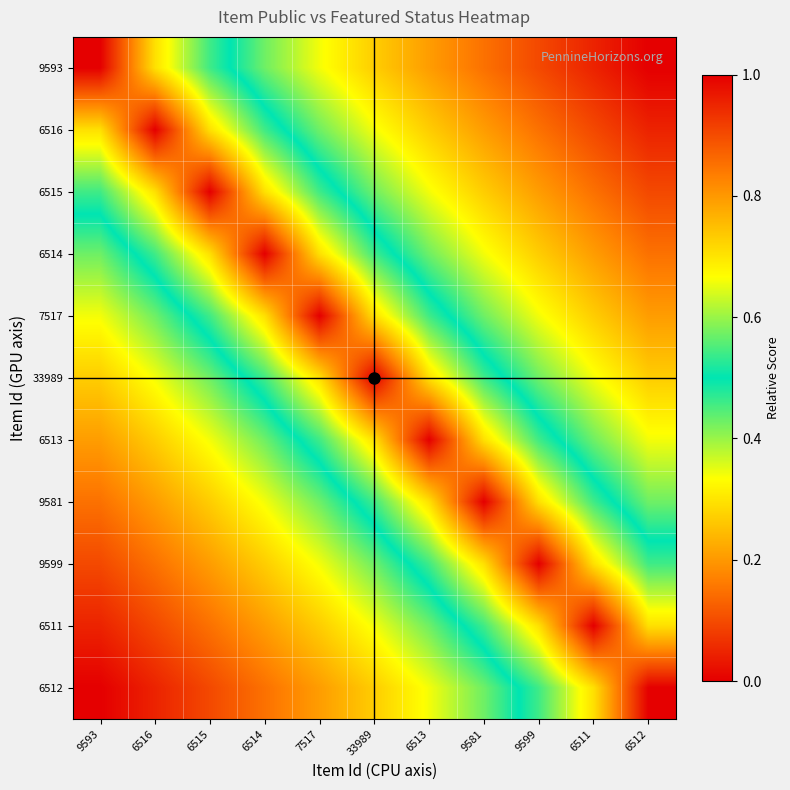

Which series has the largest total across all categories?

33989